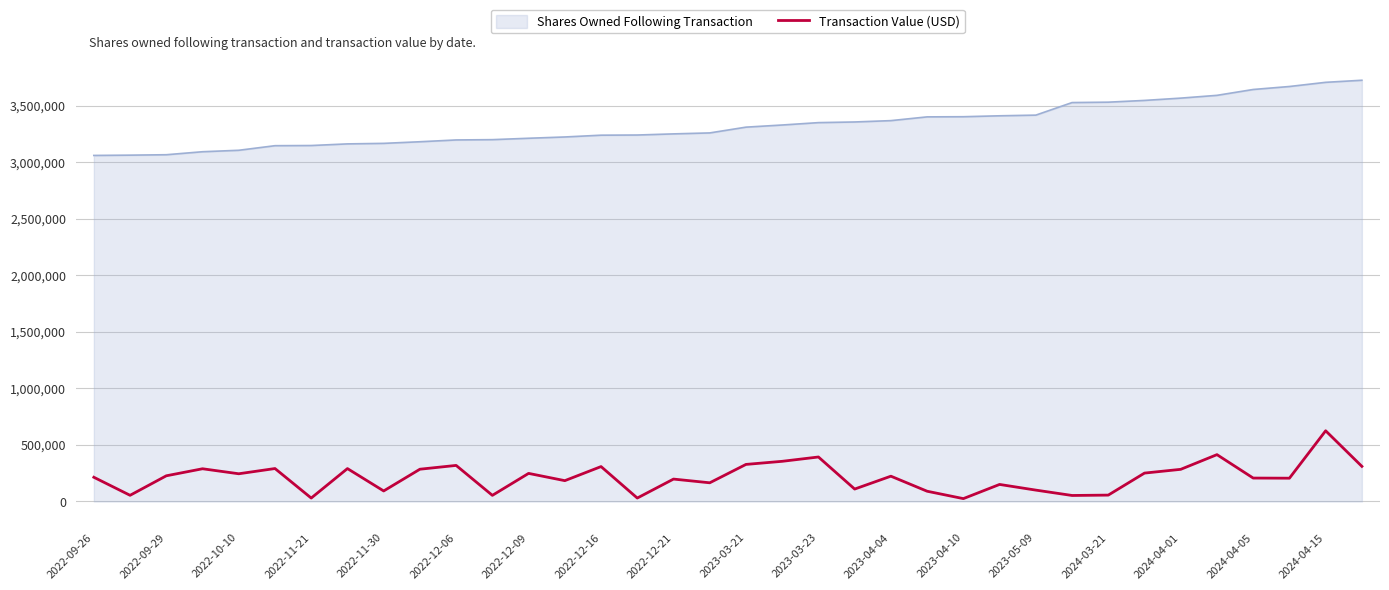

Which series has the largest total across all categories?

Shares Owned Following Transaction